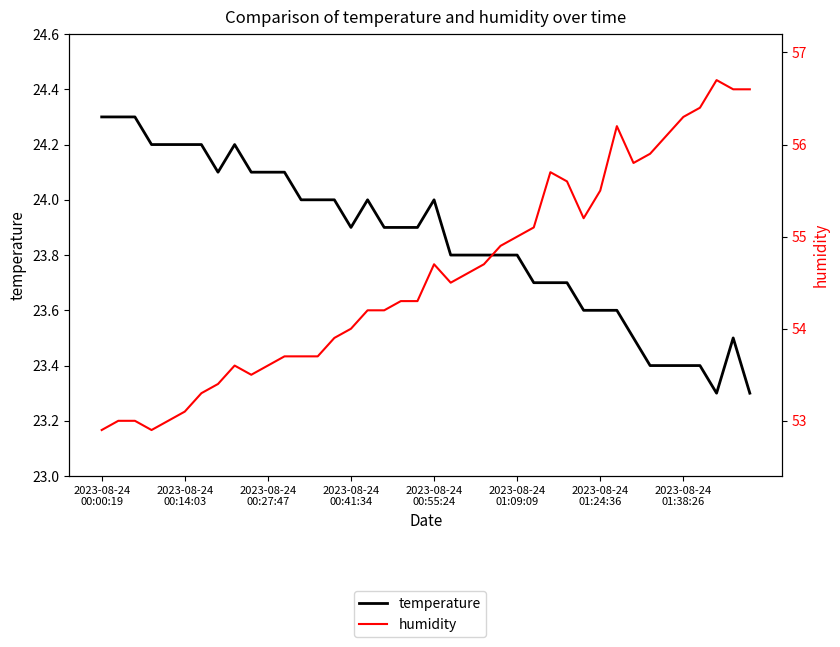

Is this an area chart (filled region under the line)?

No